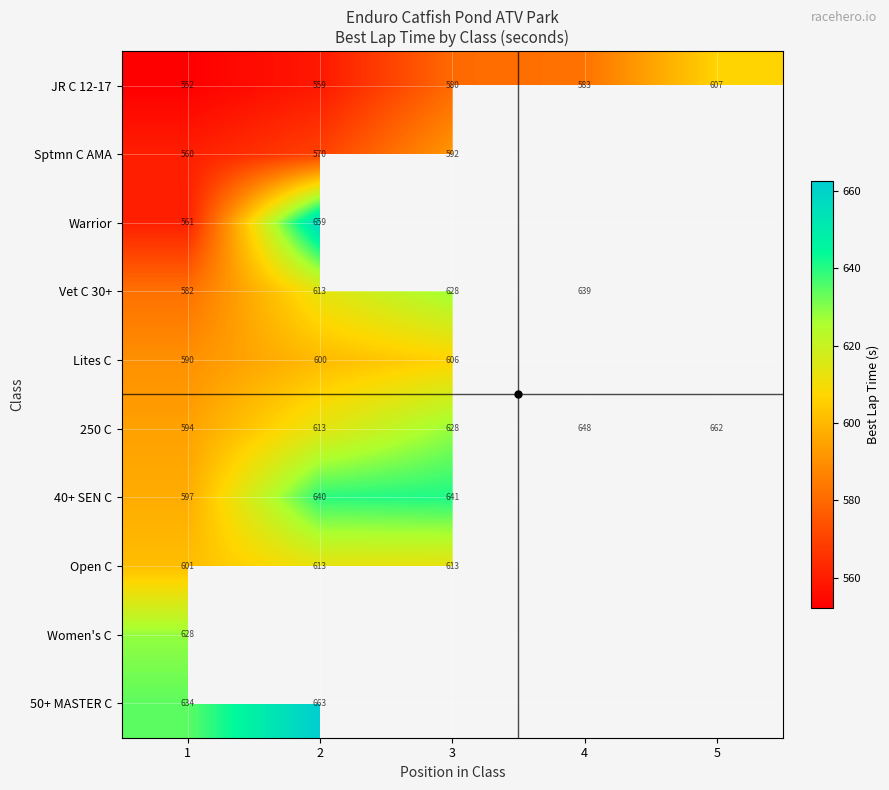

Is the value of Open C at 1 greater than the value of Warrior at 1?

Yes